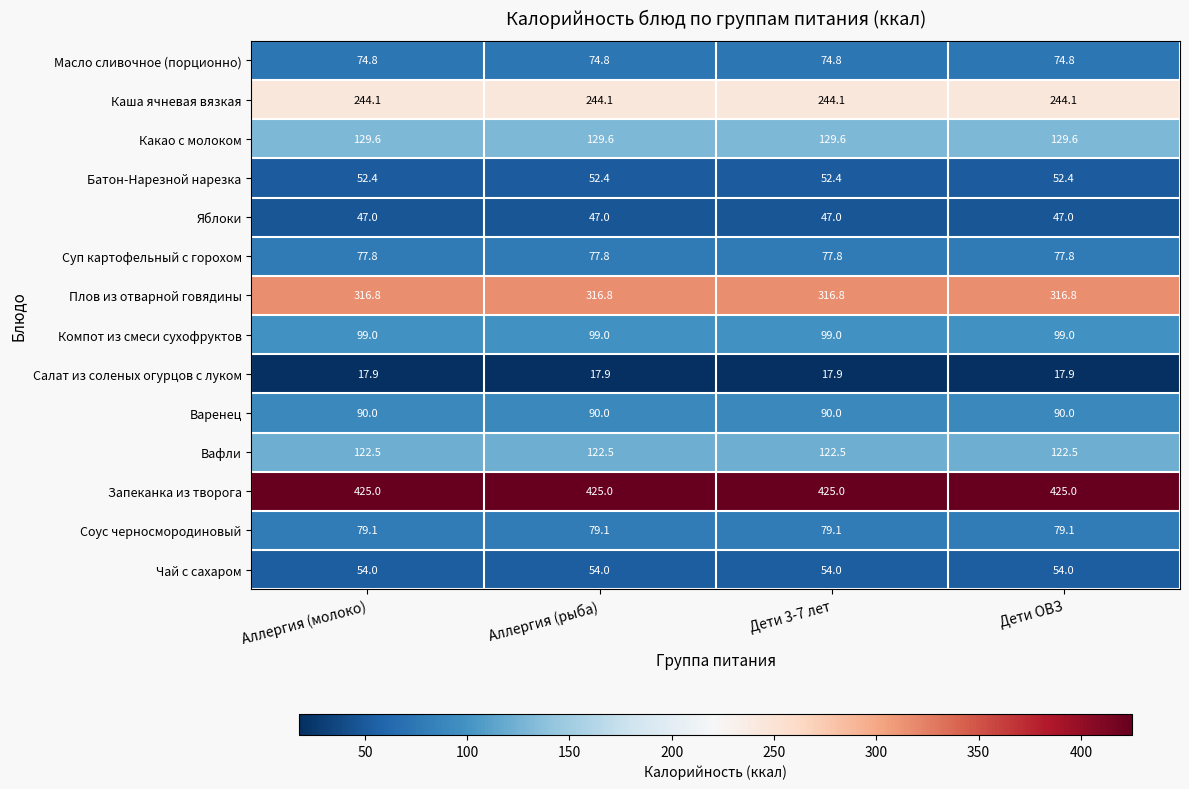

At how many categories does at least one series exceed 324?

4